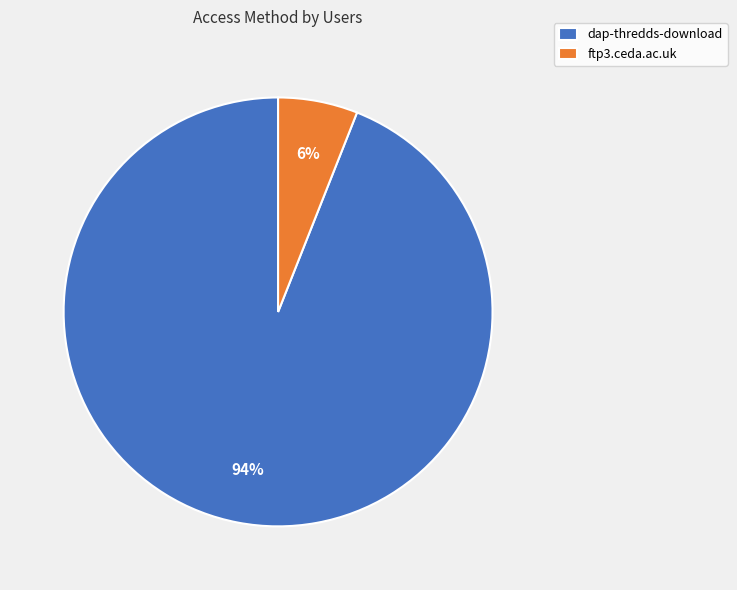

Rank the categories by value from highest to lowest.

dap-thredds-download, ftp3.ceda.ac.uk